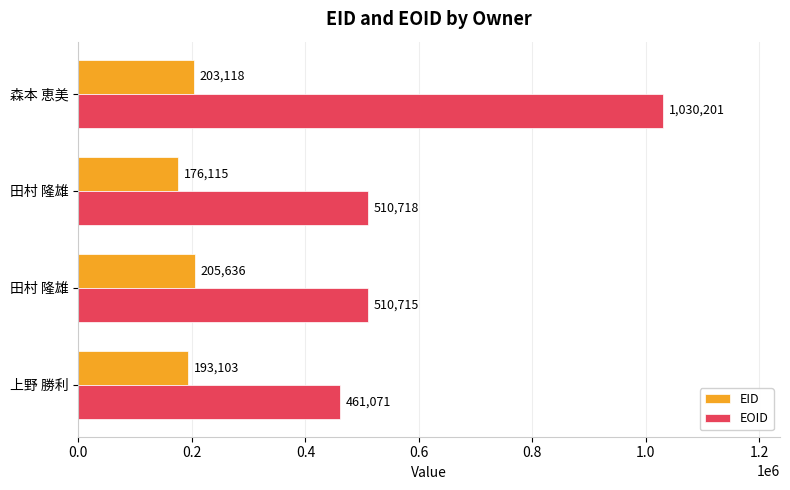

What are all the series names shown in the legend?

EID, EOID